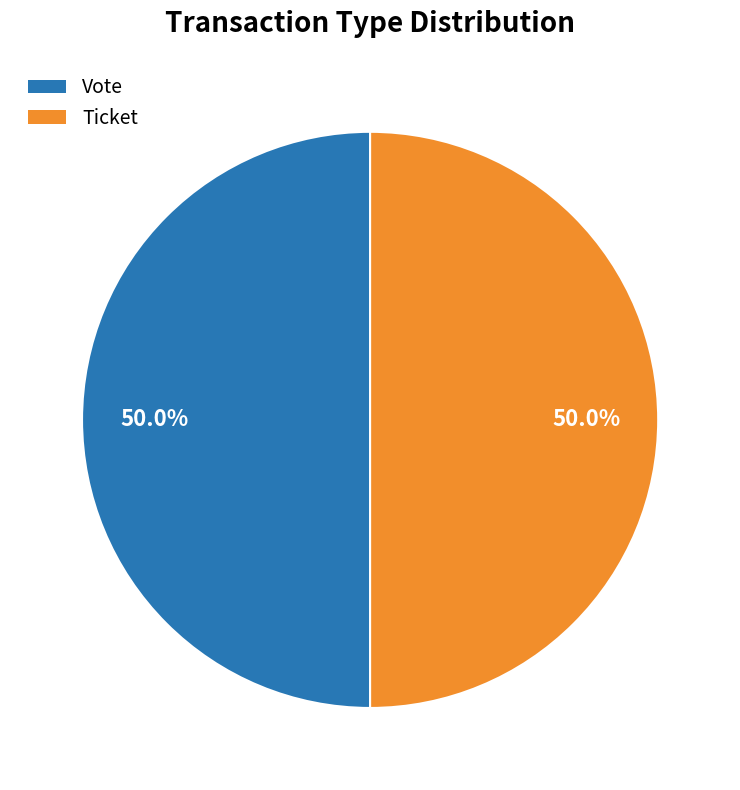

Approximately how many times larger is the value at Vote compared to Ticket?

1.0